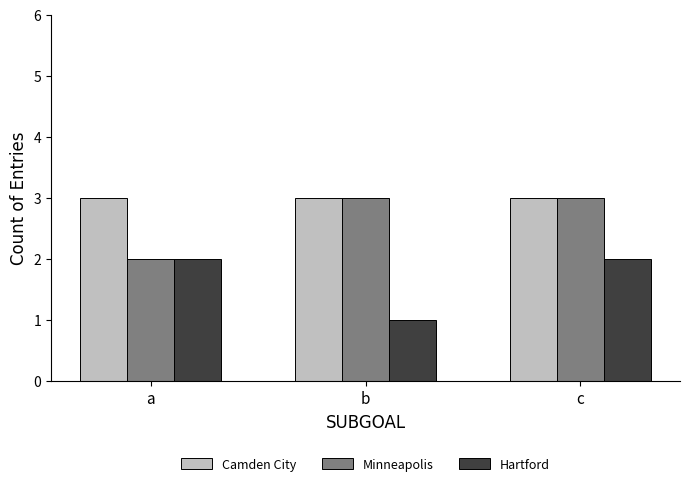

What is the value of the Camden City bar at the 2nd from the left?

3